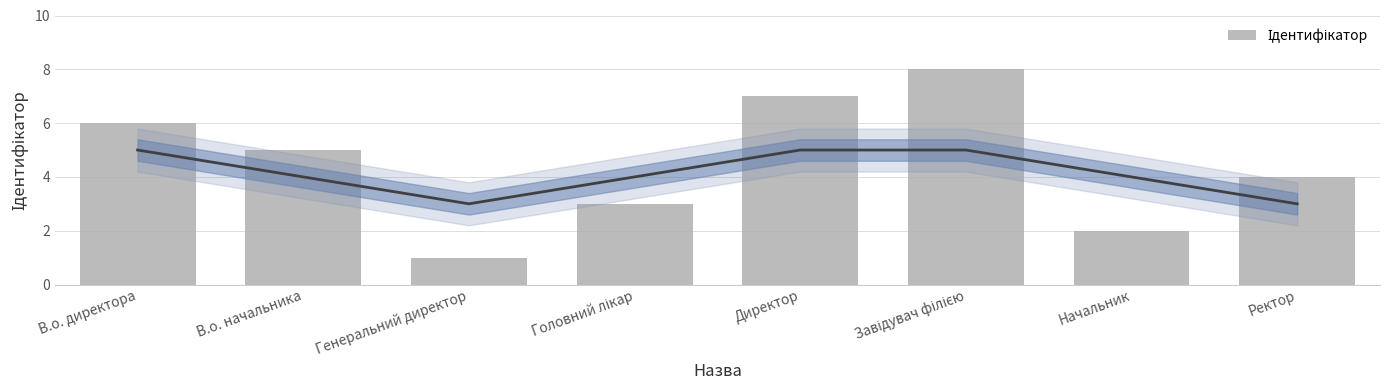

What is the change in value from Головний лікар to Начальник?

-1